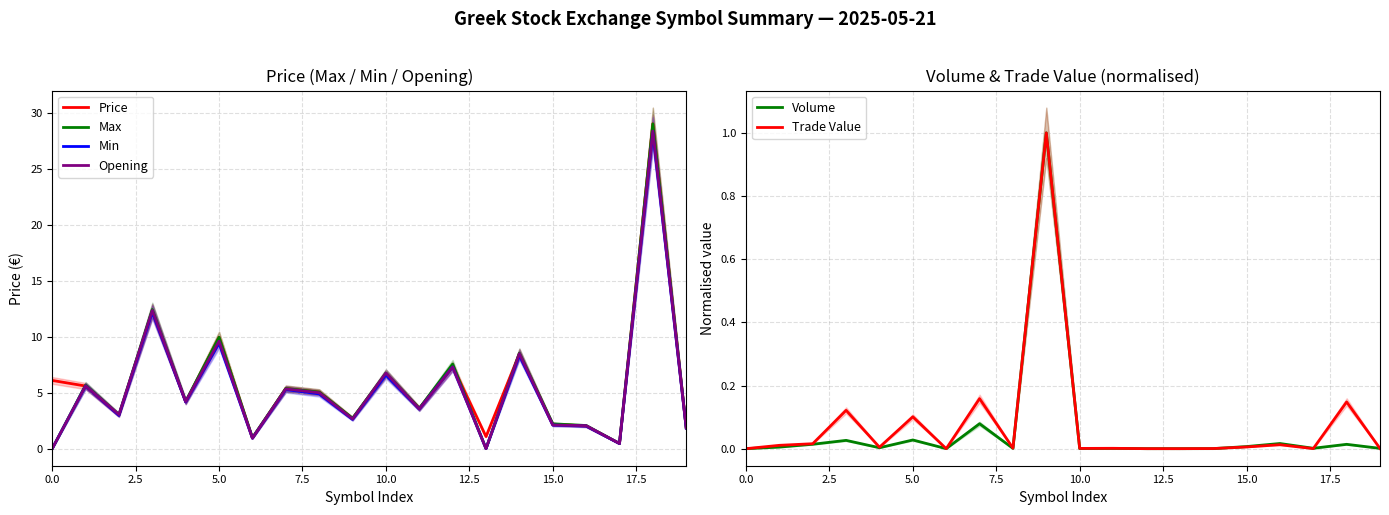

Does the chart display data point markers on the line(s)?

No